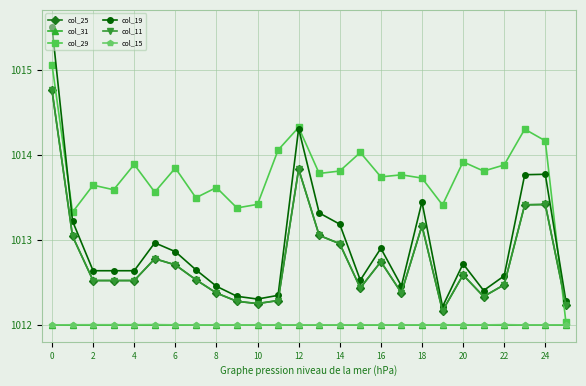

Is this an area chart (filled region under the line)?

No